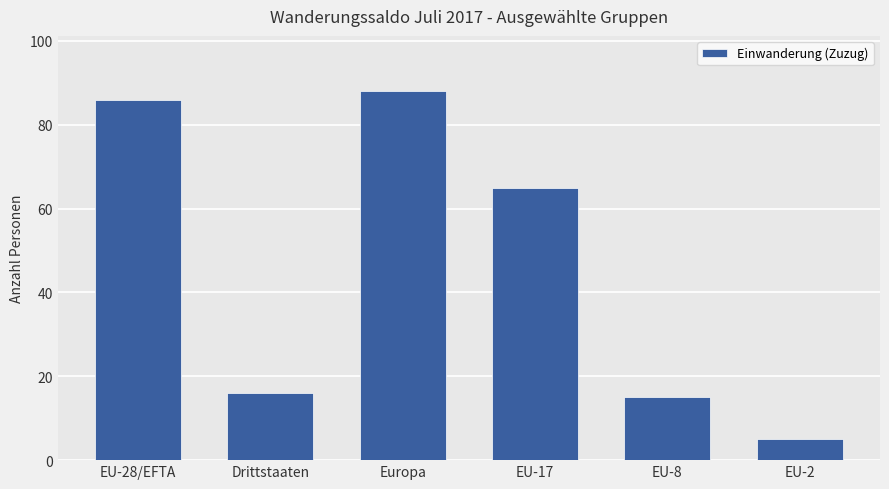

Is it true that the value at Drittstaaten is 23?

False